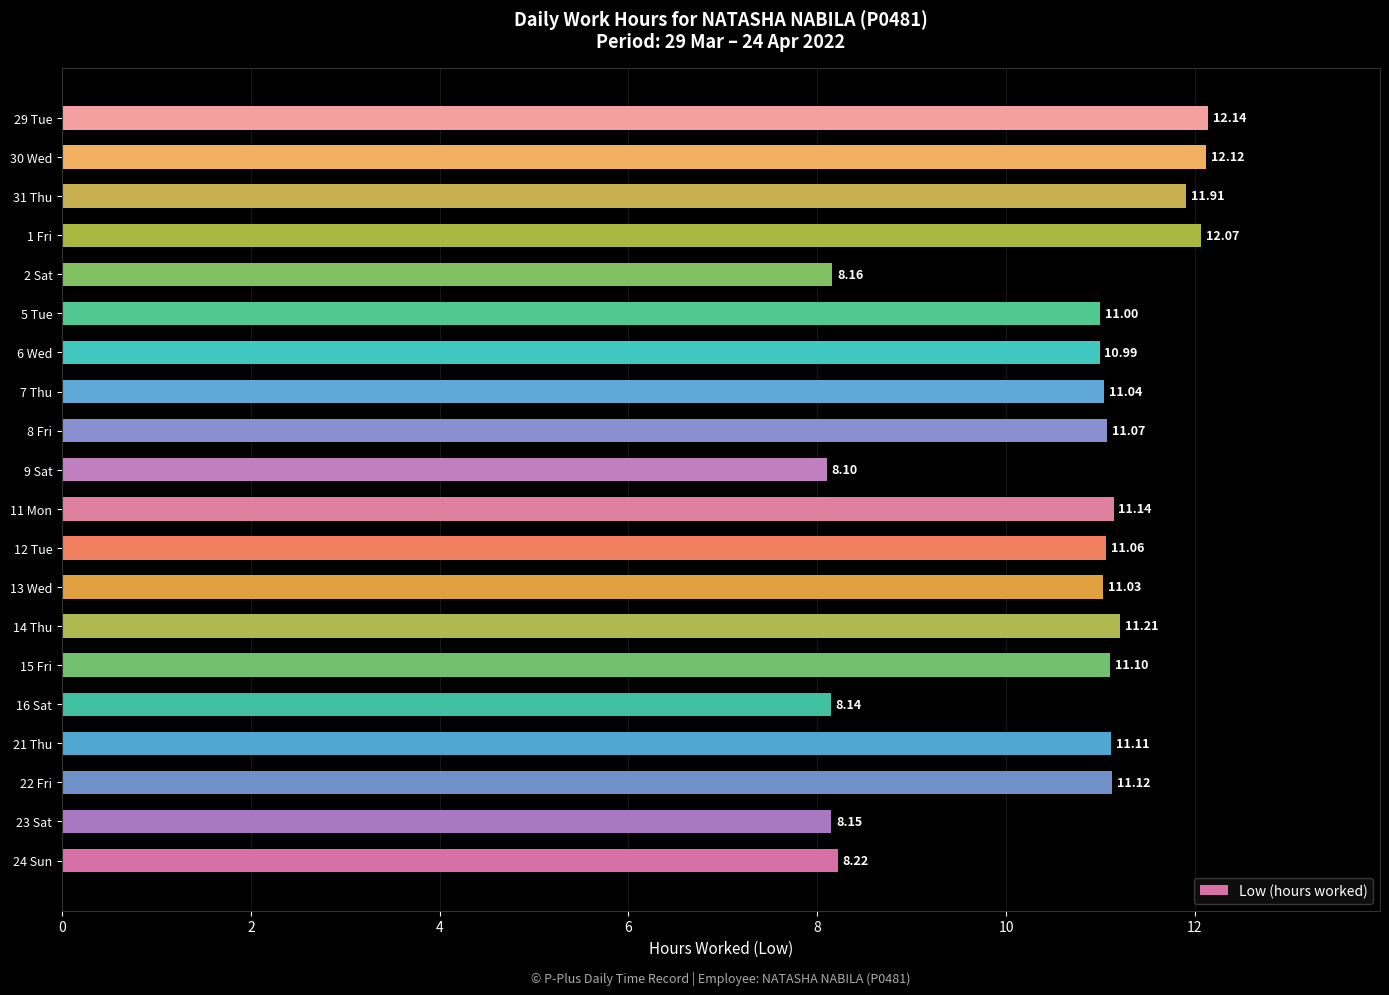

List the labels in order of value, smallest first.

9 Sat, 16 Sat, 23 Sat, 2 Sat, 24 Sun, 6 Wed, 5 Tue, 13 Wed, 7 Thu, 12 Tue, 8 Fri, 15 Fri, 21 Thu, 22 Fri, 11 Mon, 14 Thu, 31 Thu, 1 Fri, 30 Wed, 29 Tue